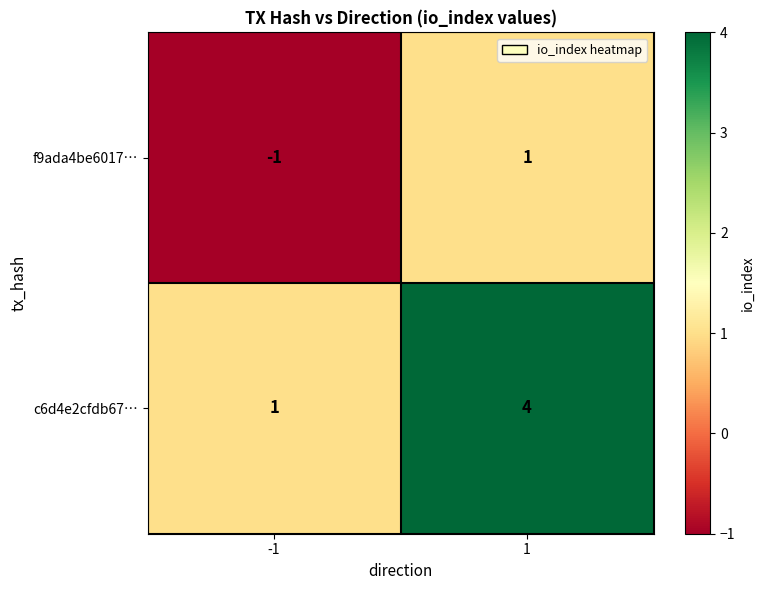

The c6d4e2cfdb67… series shows 1 at -1. True or false?

True